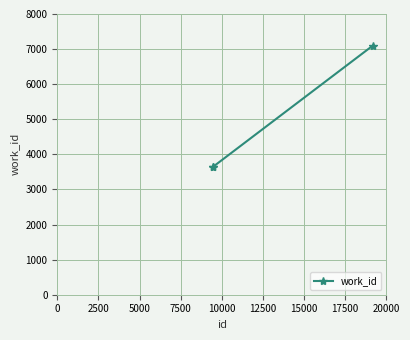

How many data points does each series have?

3